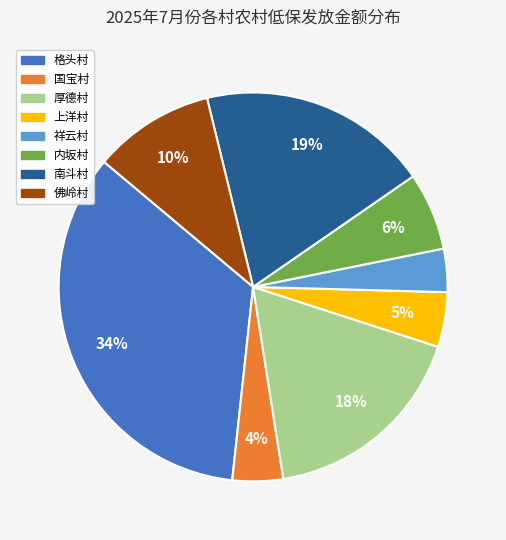

True or false: 格头村 accounts for 47% of the total.

False